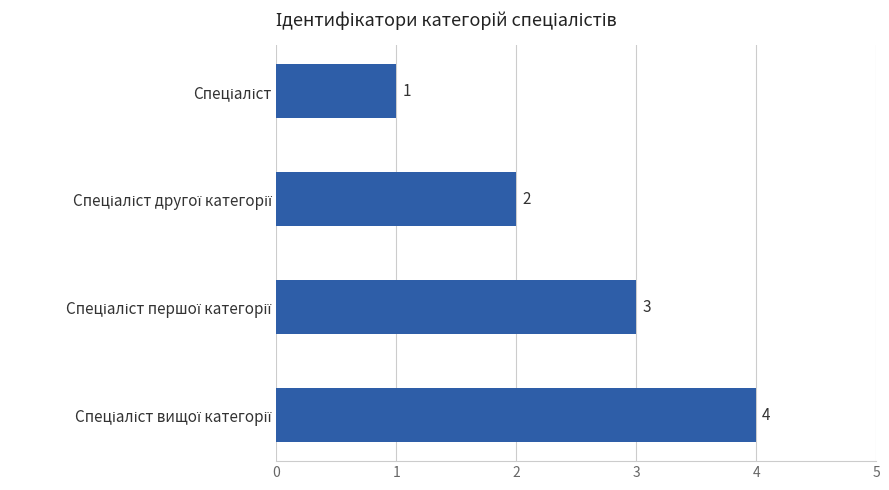

What is the sum of all values?

10